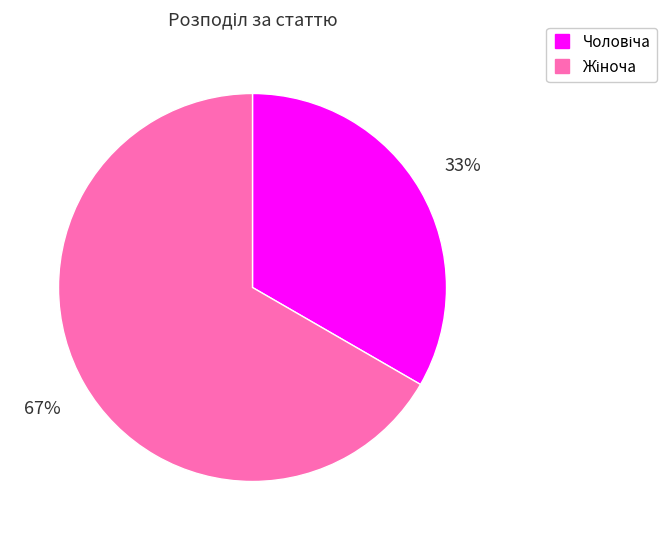

Is there any slice that represents more than half of the pie?

Yes